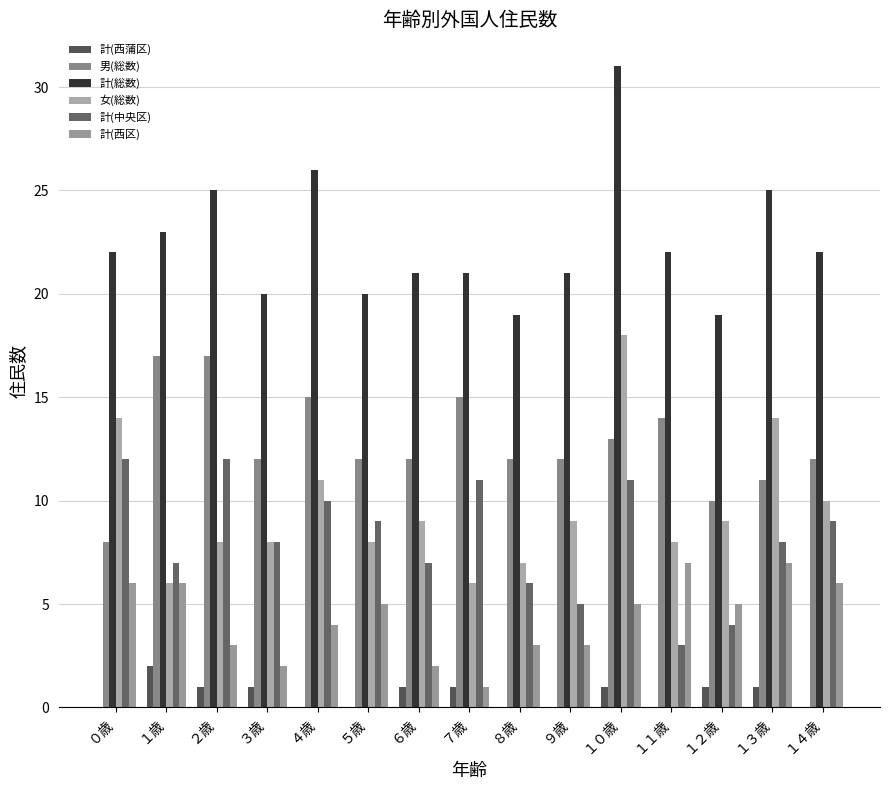

Count the number of data series in this chart.

6